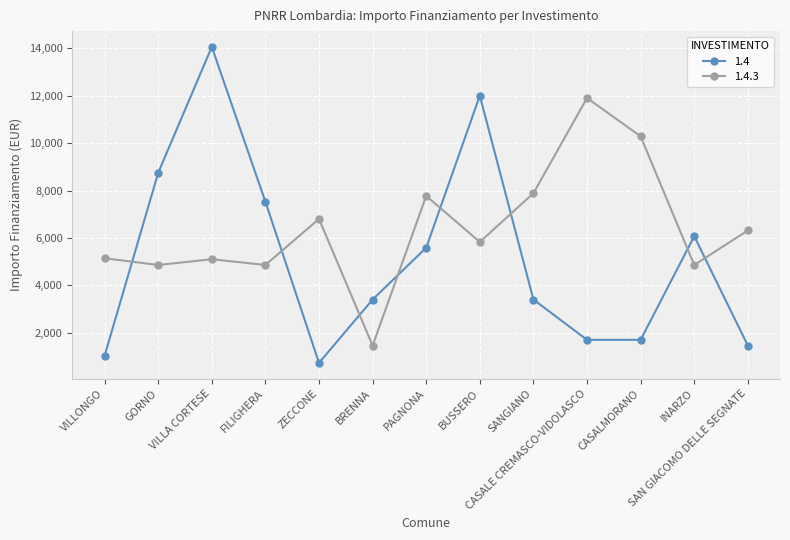

The value of 1.4.3 at VILLONGO is 8864. True or false?

False